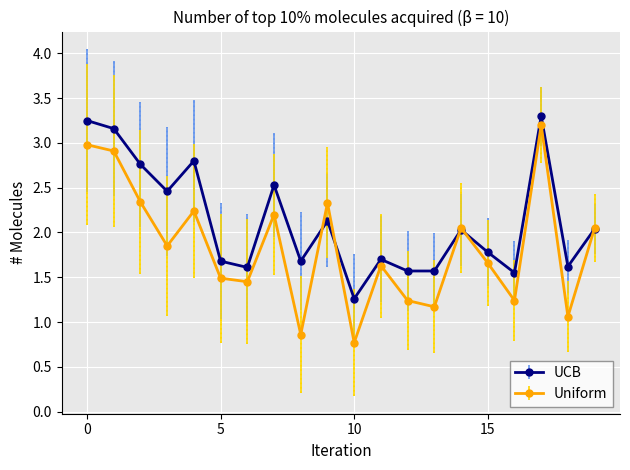

What is the minimum value for UCB?

1.3